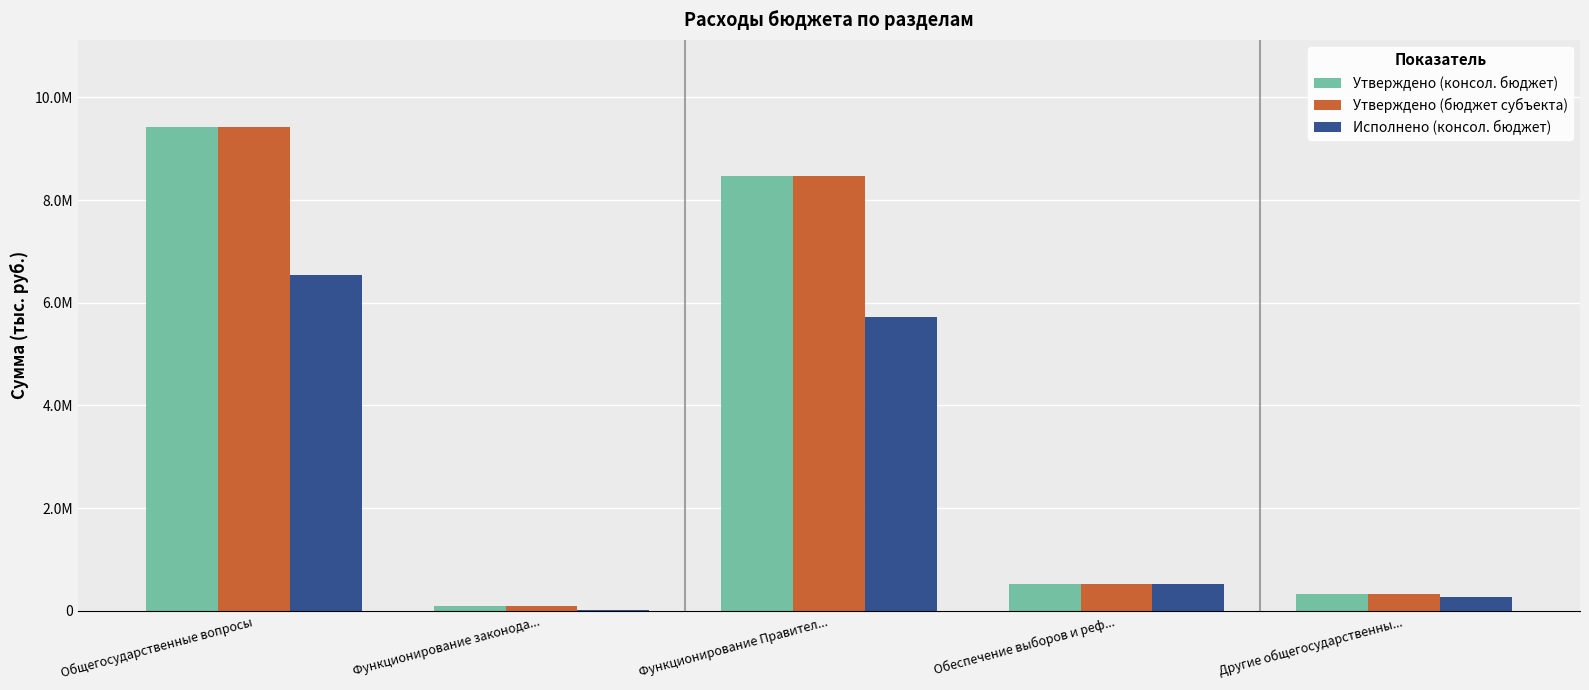

Is it true that Утверждено (консол. бюджет) equals 144121.7 at Функционирование законода...?

False